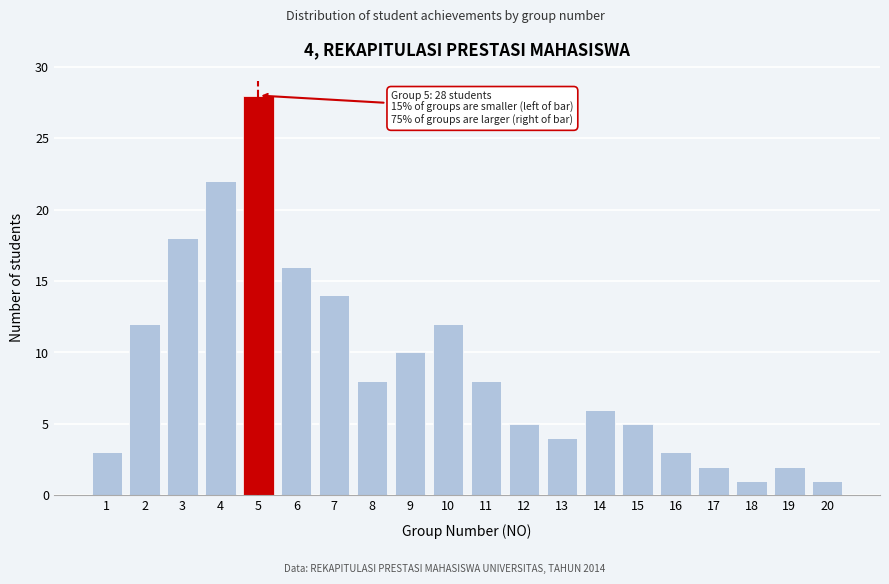

Reading left to right, extract all data points from this chart.

1=3	2=12	3=18	4=22	5=28	6=16	7=14	8=8	9=10	10=12	11=8	12=5	13=4	14=6	15=5	16=3	17=2	18=1	19=2	20=1